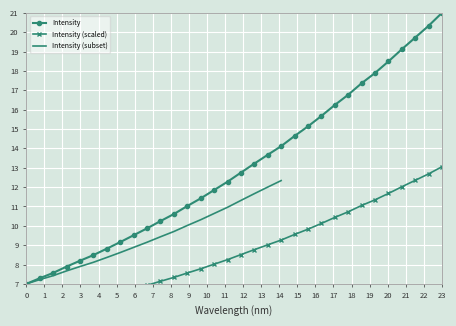

What is the value of the 28th point from the left?

18.5